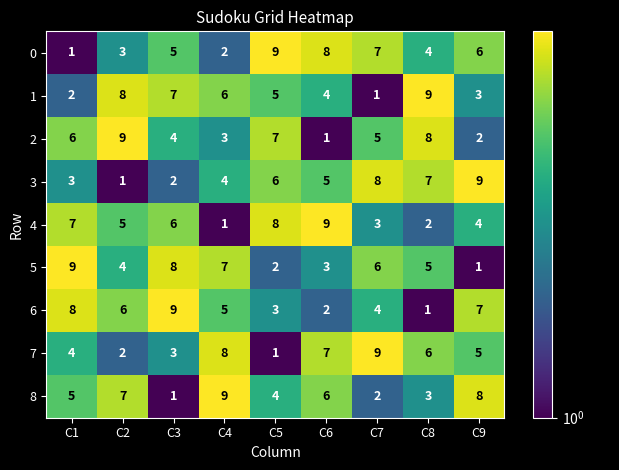

Is it true that 1 equals 3 at C1?

False